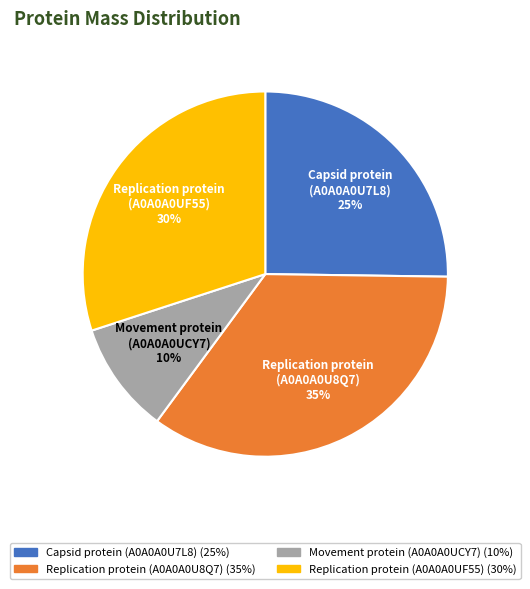

Approximately how many times larger is the value at Replication protein (A0A0A0U8Q7) compared to Replication protein (A0A0A0UF55)?

1.2